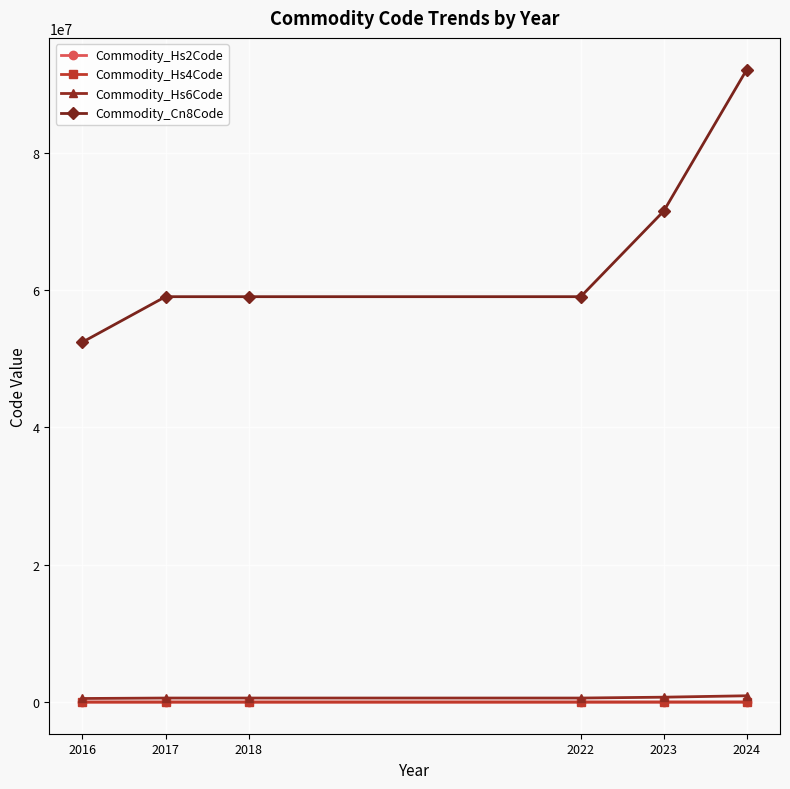

The value of Commodity_Cn8Code at 2022 is 77638766.0. True or false?

False